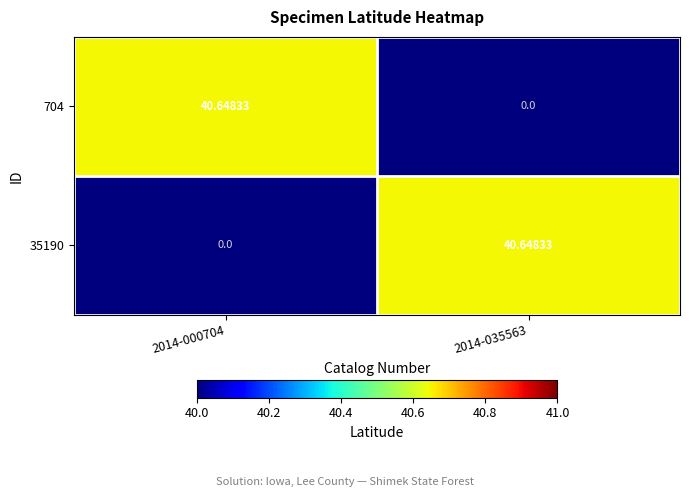

Is the value of 704 at 2014-035563 greater than the value of 35190 at 2014-035563?

No